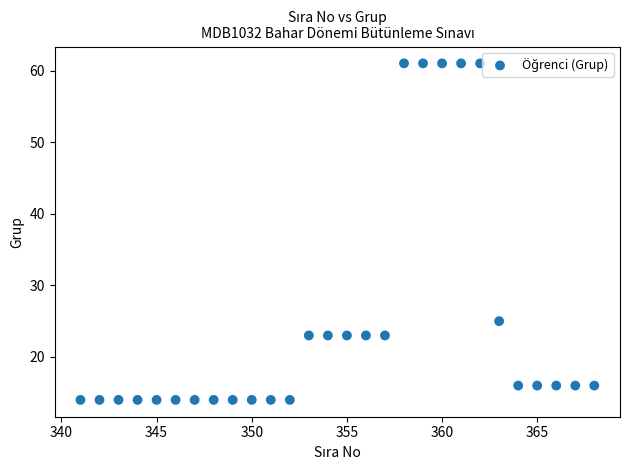

What Y value in the scatter plot is closest to 37?

25